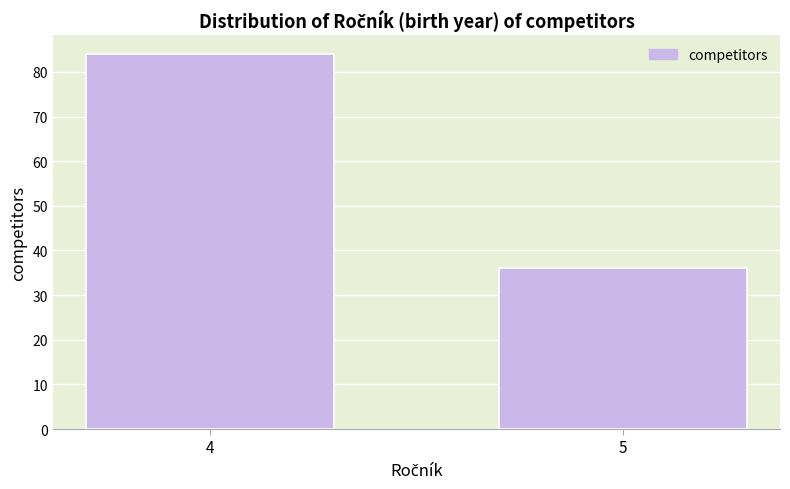

Reading left to right, transcribe all the data shown in this chart.

84	36